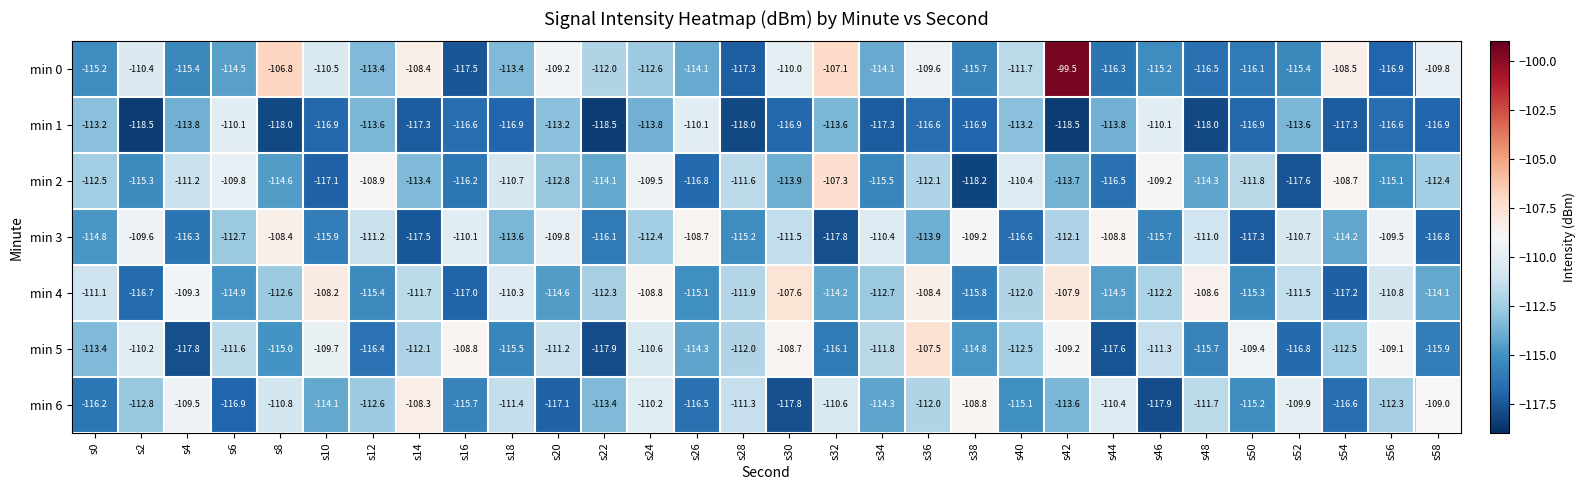

At which category is the sum across all series the highest?

s42